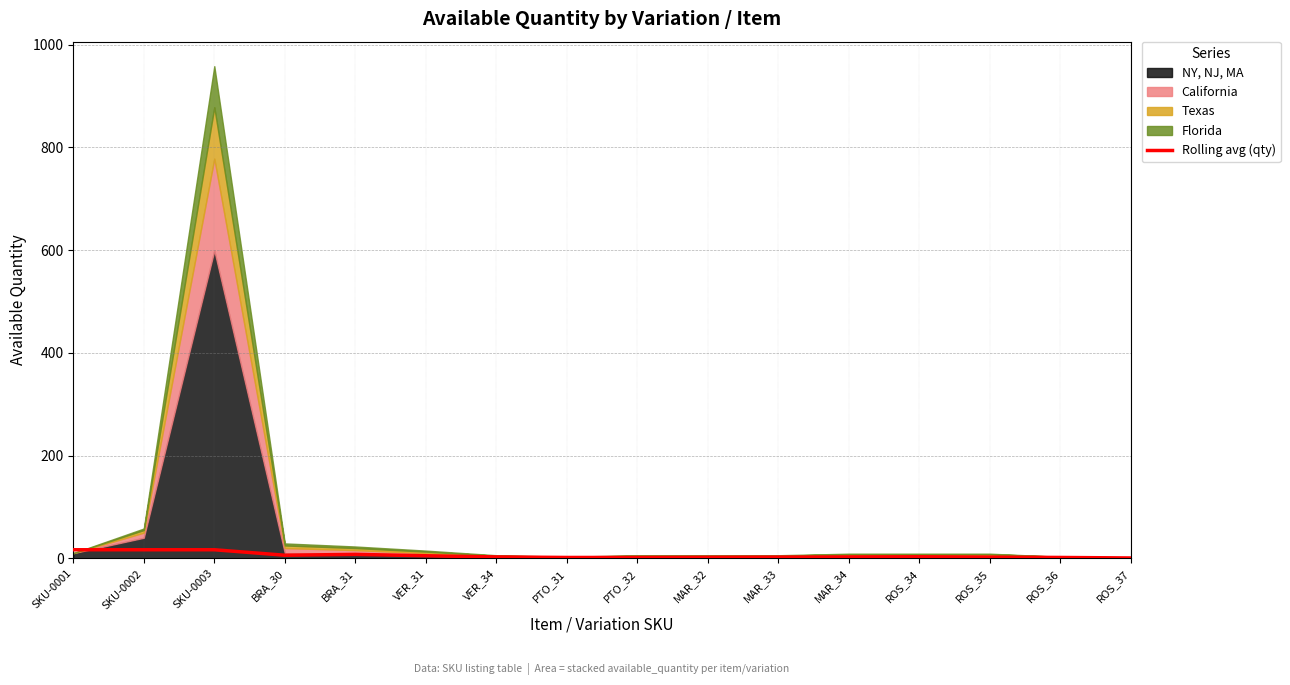

Where is the first local maximum?

BRA_31